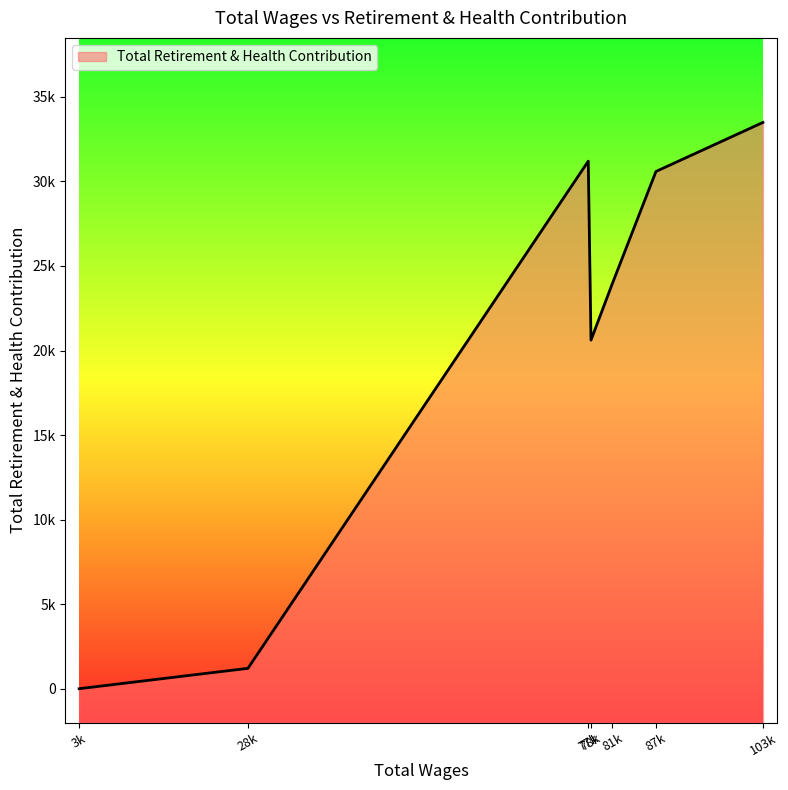

What is the greatest value displayed?

33488